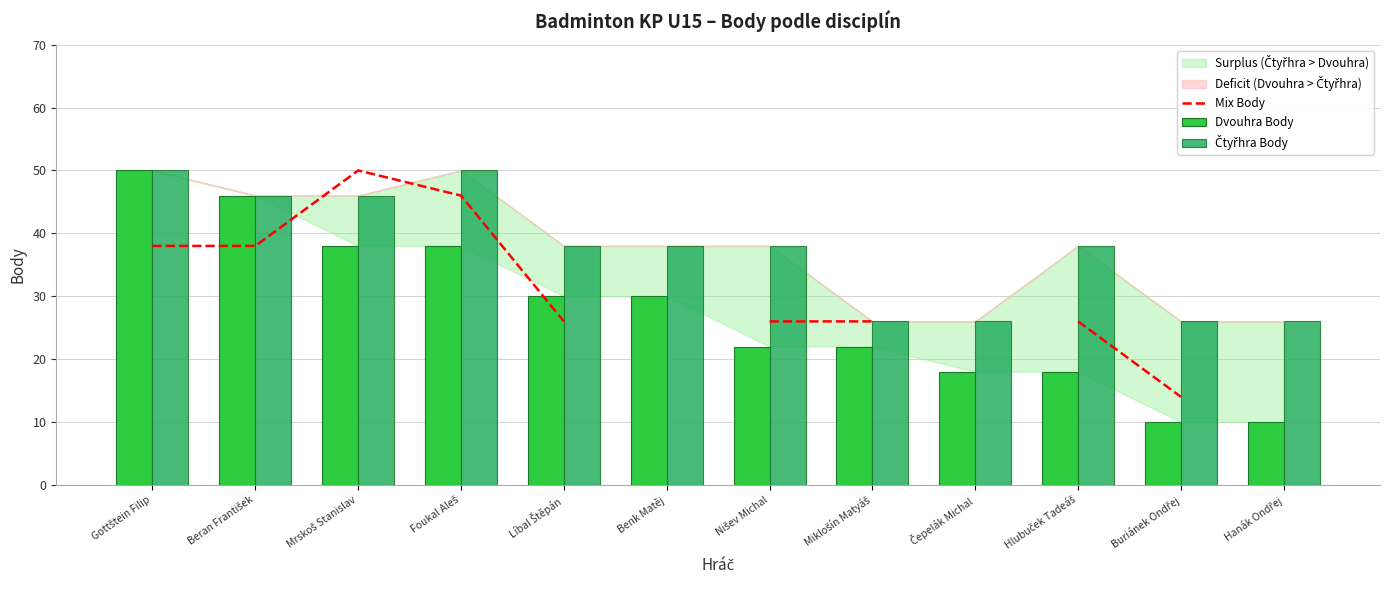

Which label corresponds to the largest value in the chart?

Mrskoš Stanislav